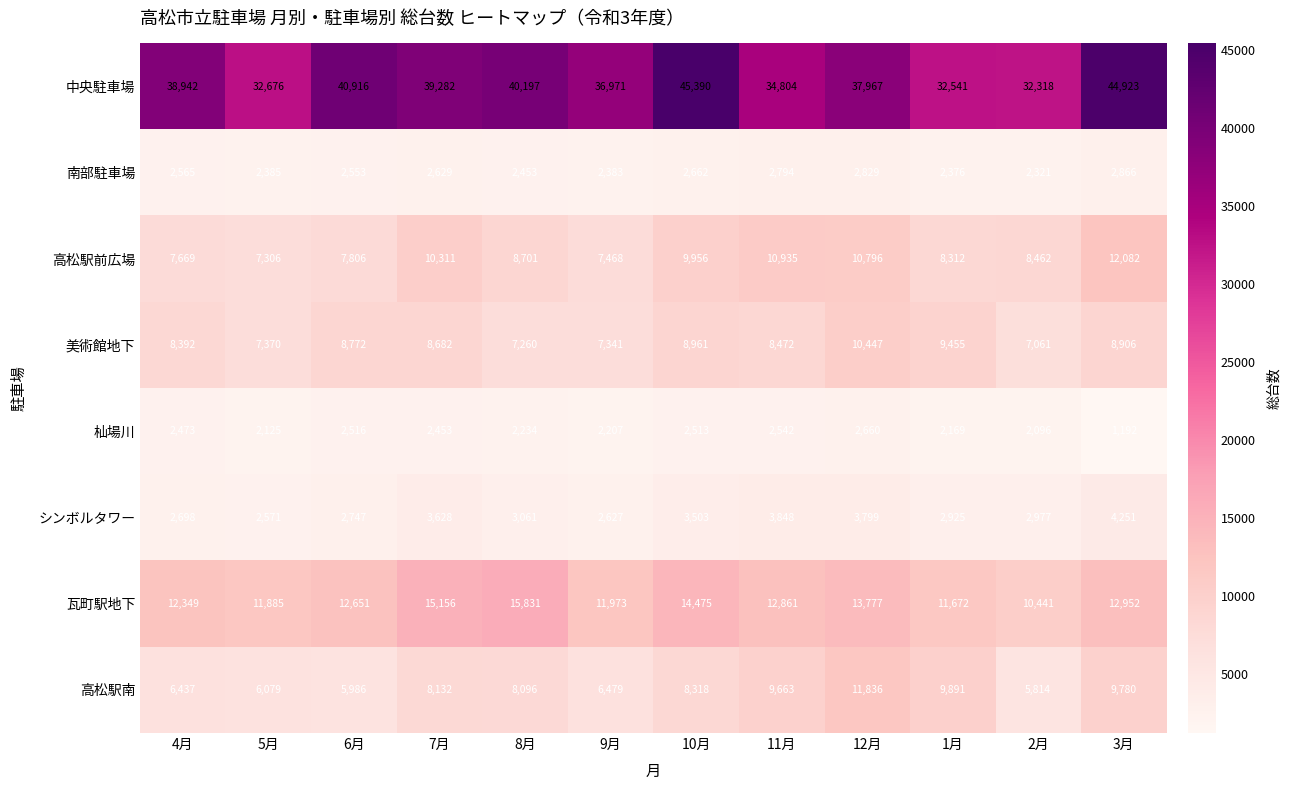

What is the difference between the maximum and minimum values in the 杣場川 series?

1468